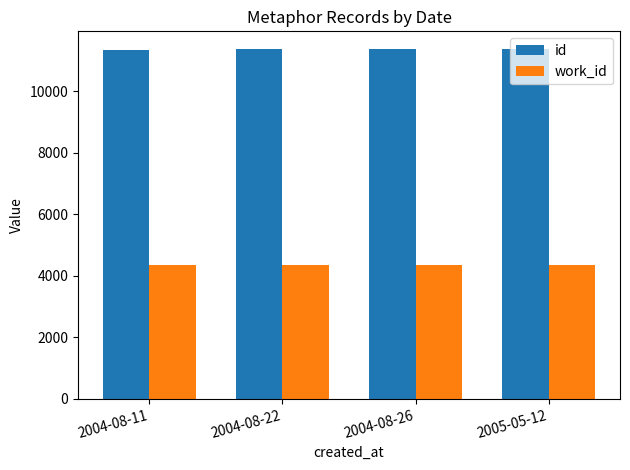

List the series in order of their overall mean, lowest first.

work_id, id